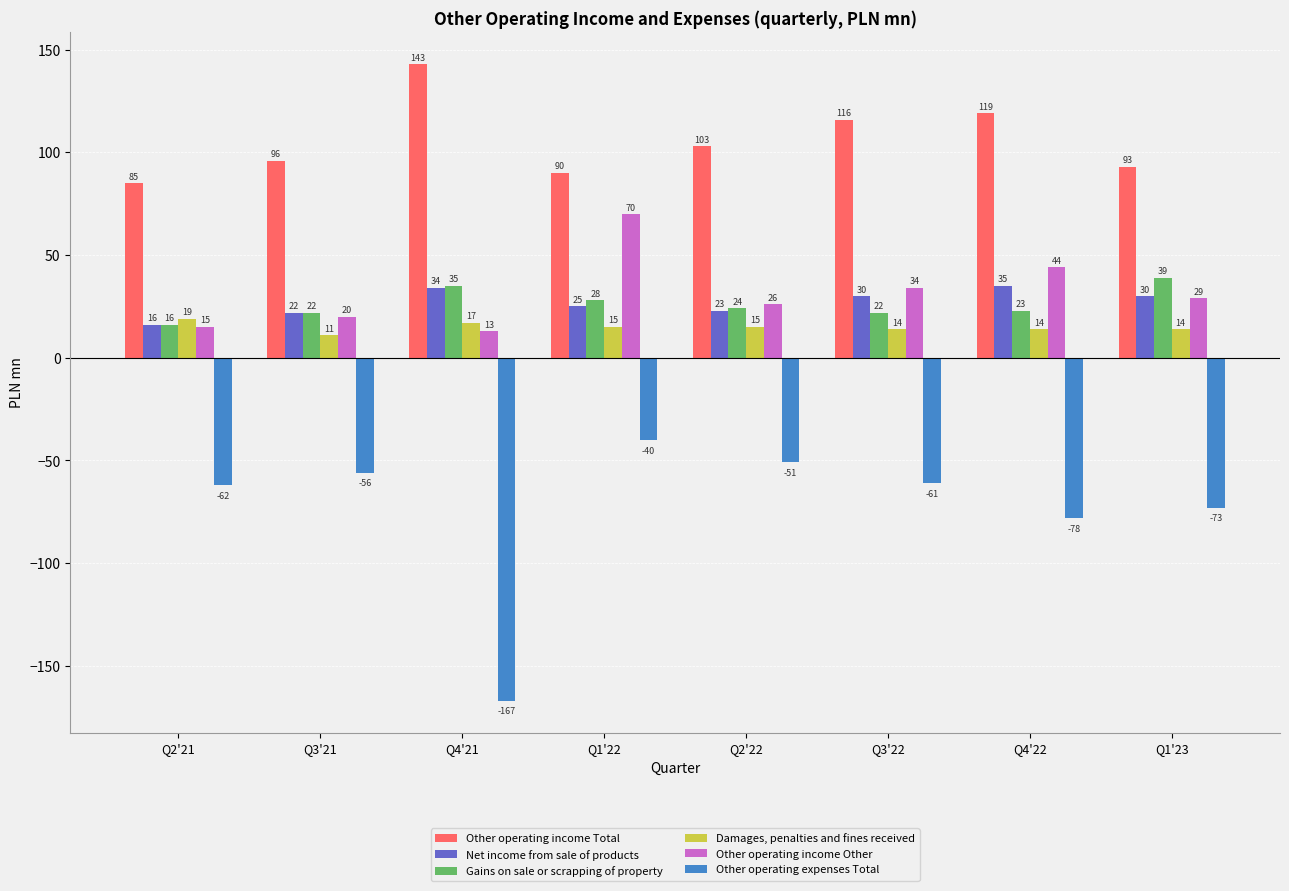

What is the maximum value for Net income from sale of products?

35